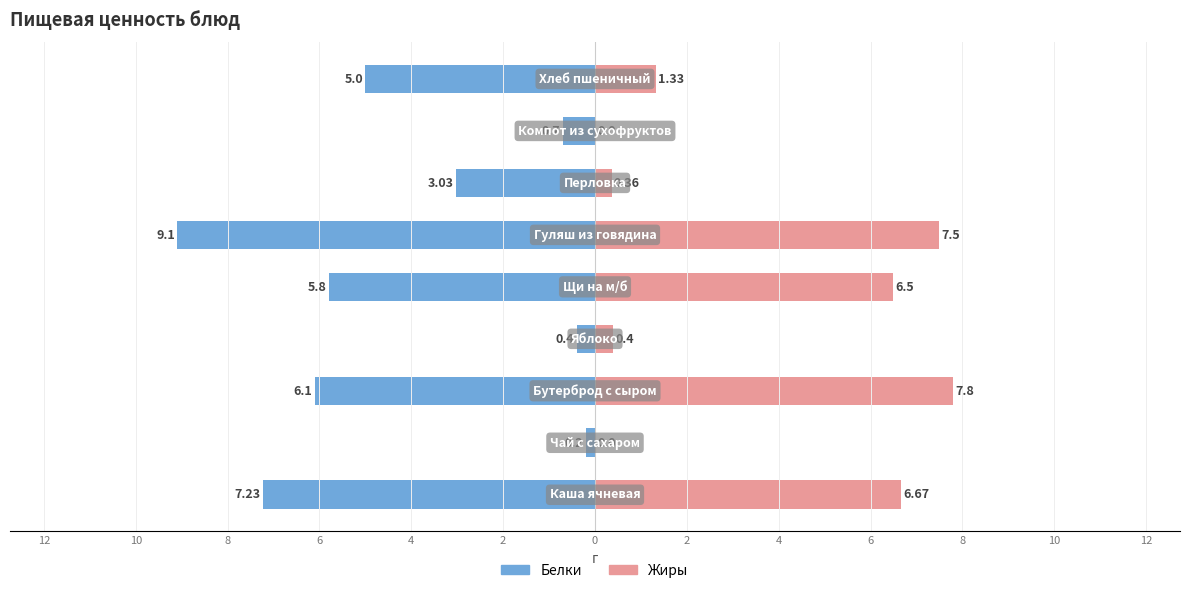

What is the highest value of the Белки series?

9.1